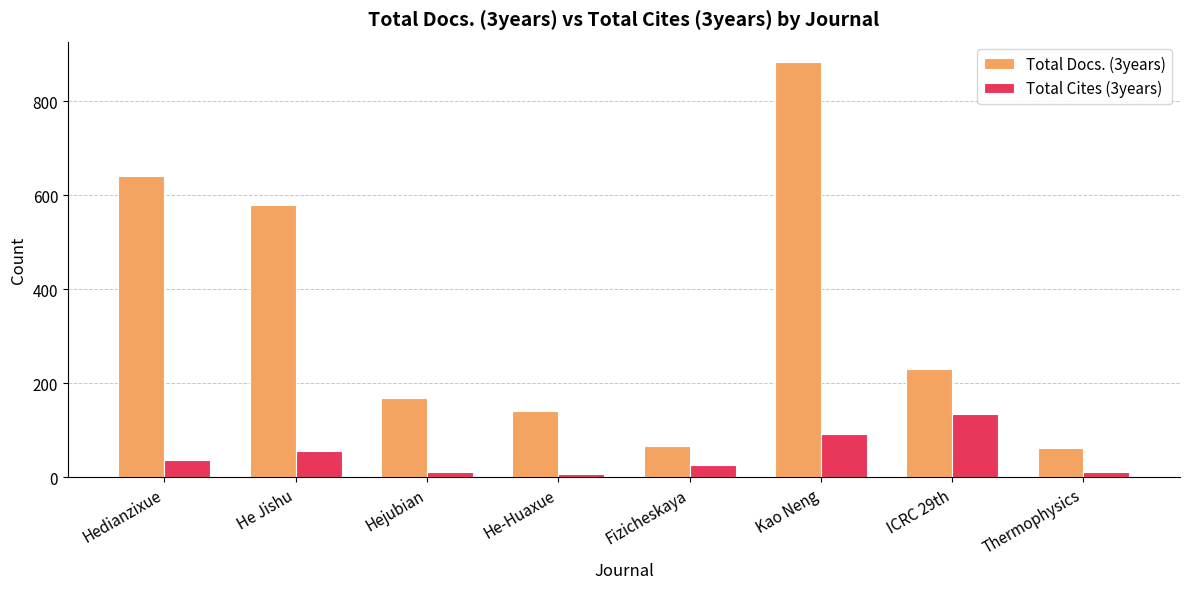

At how many categories does at least one series exceed 336?

3